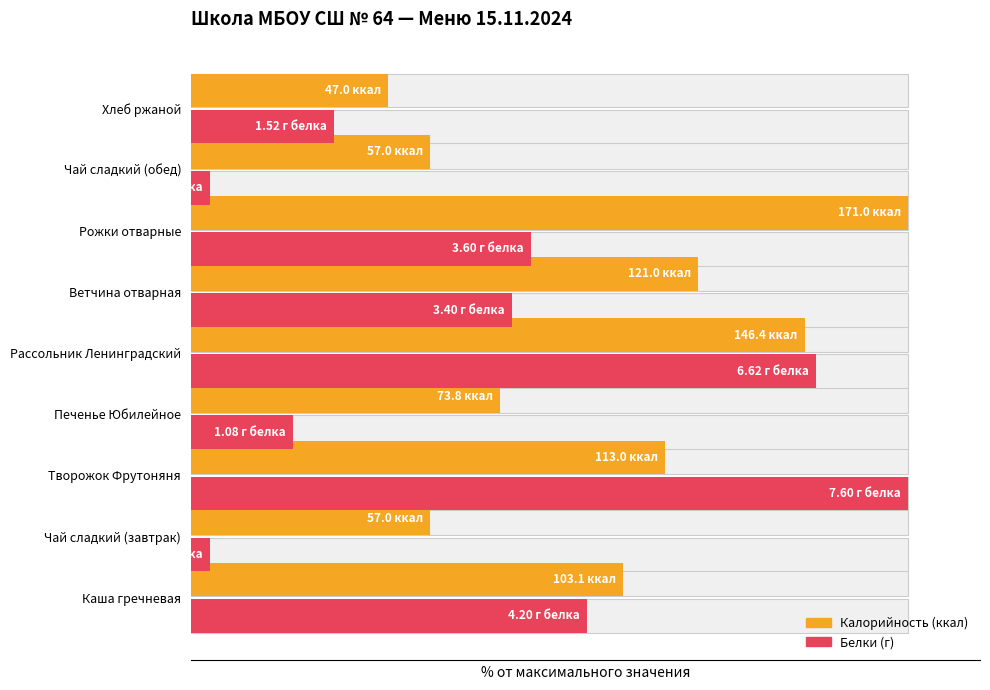

Does the chart contain stacked bars?

No